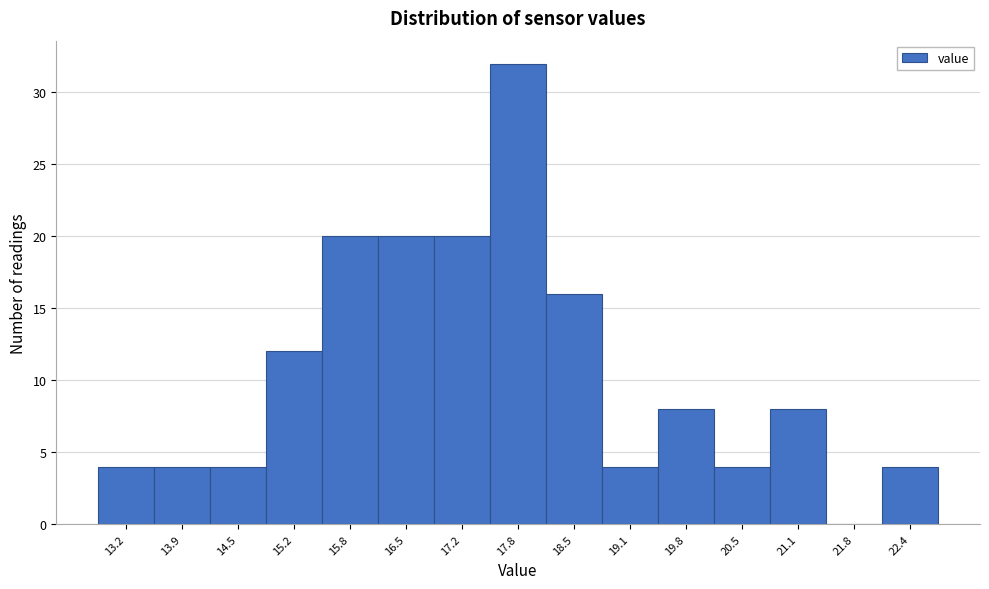

Reading left to right, transcribe all the data shown in this chart.

13.2=4	13.9=4	14.5=4	15.2=12	15.8=20	16.5=20	17.2=20	17.8=32	18.5=16	19.1=4	19.8=8	20.5=4	21.1=8	21.8=0	22.4=4